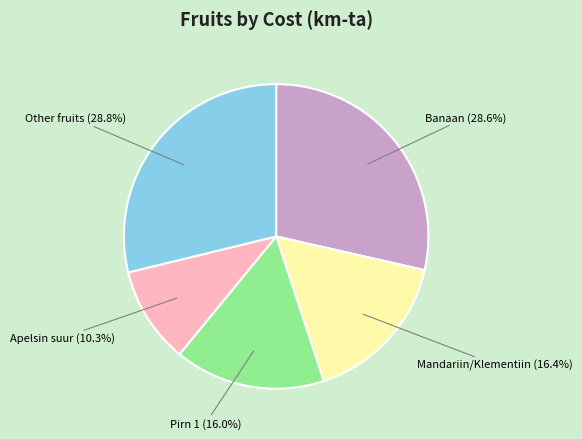

What is the smallest slice in the pie chart?

Apelsin suur